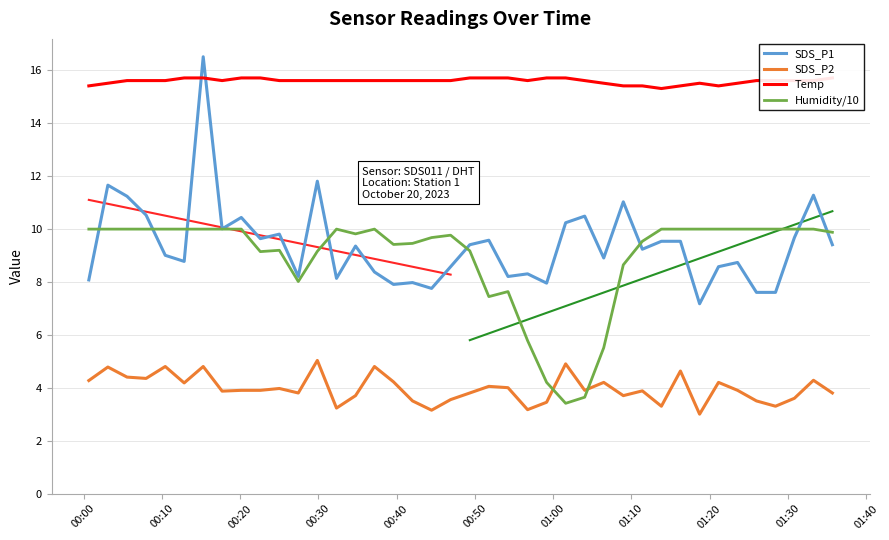

True or false: SDS_P2 and Humidity/10 intersect in this chart.

True